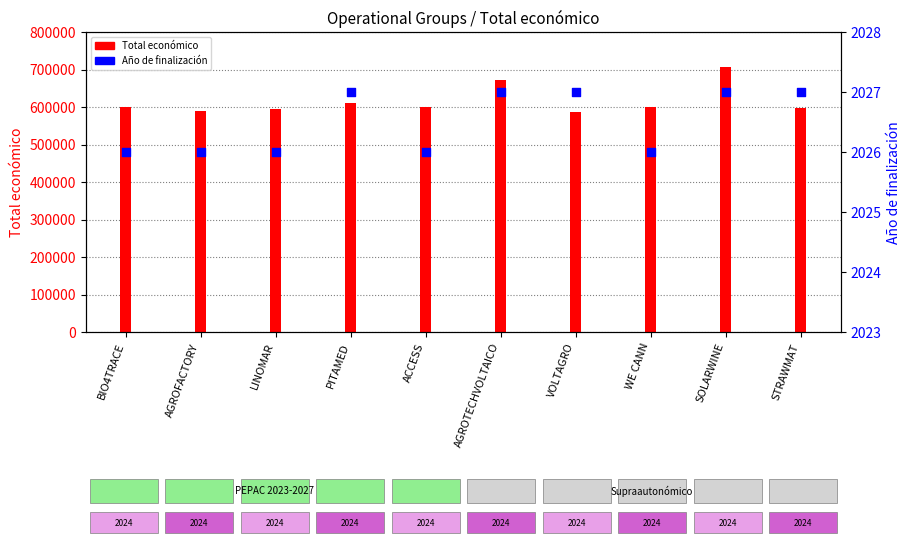

At which category is the sum across all series the highest?

SOLARWINE